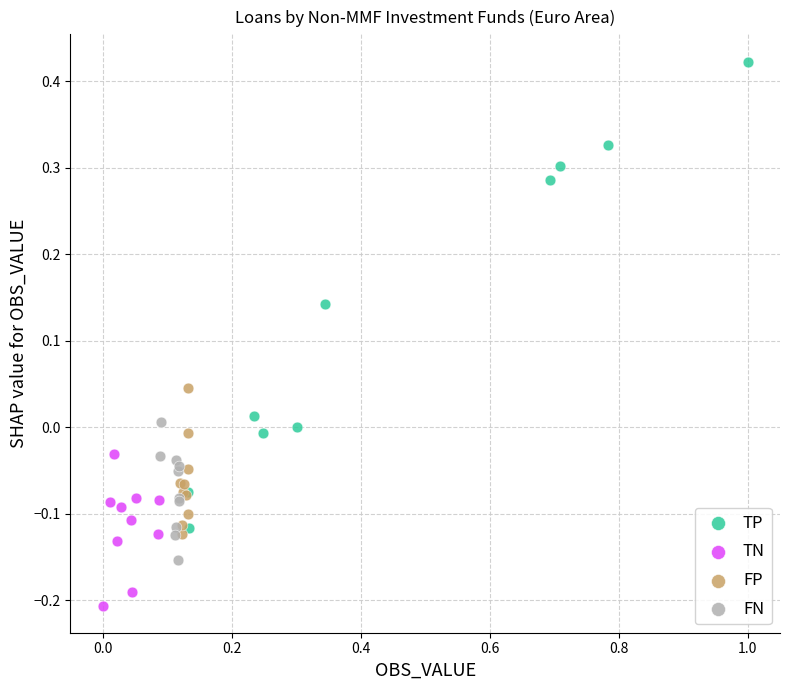

Which series reaches the maximum Y coordinate?

TP